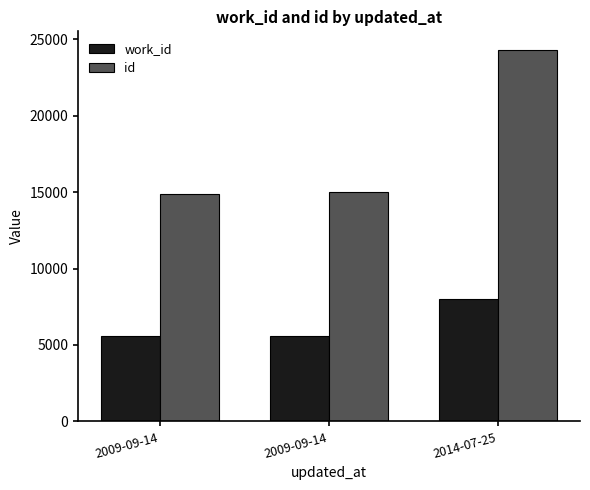

List the series in order of their peak value, lowest first.

work_id, id